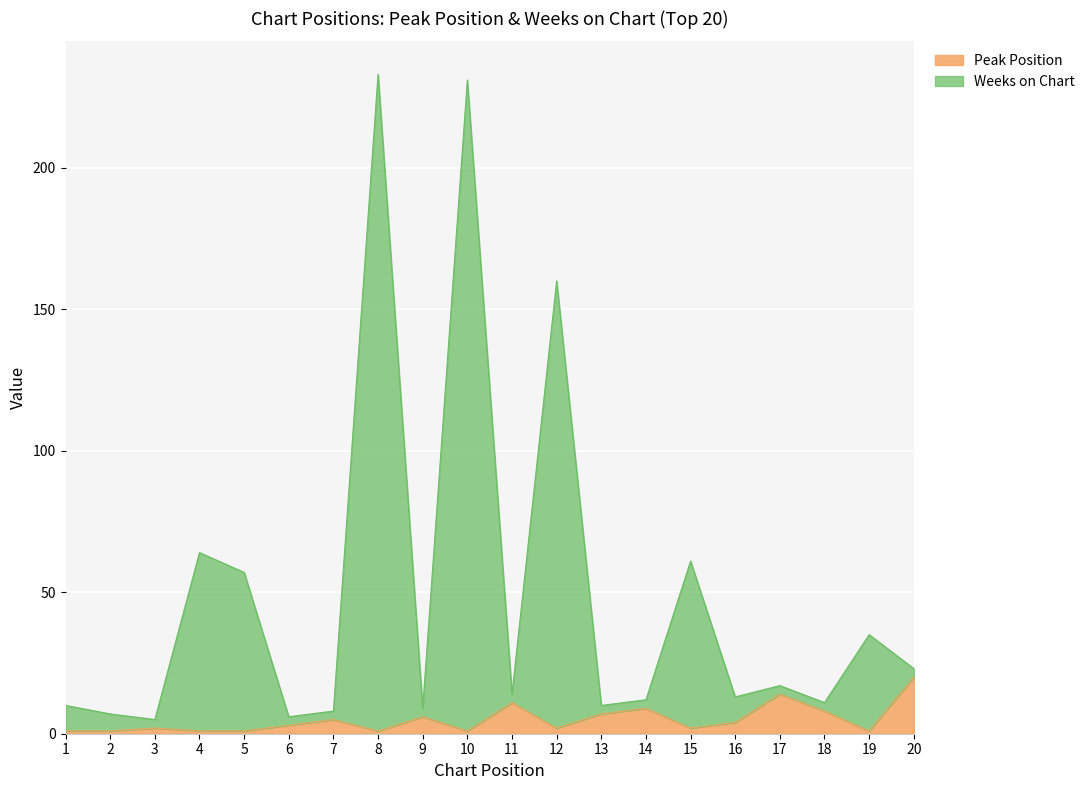

How many values in the Peak Position series are below 3?

10